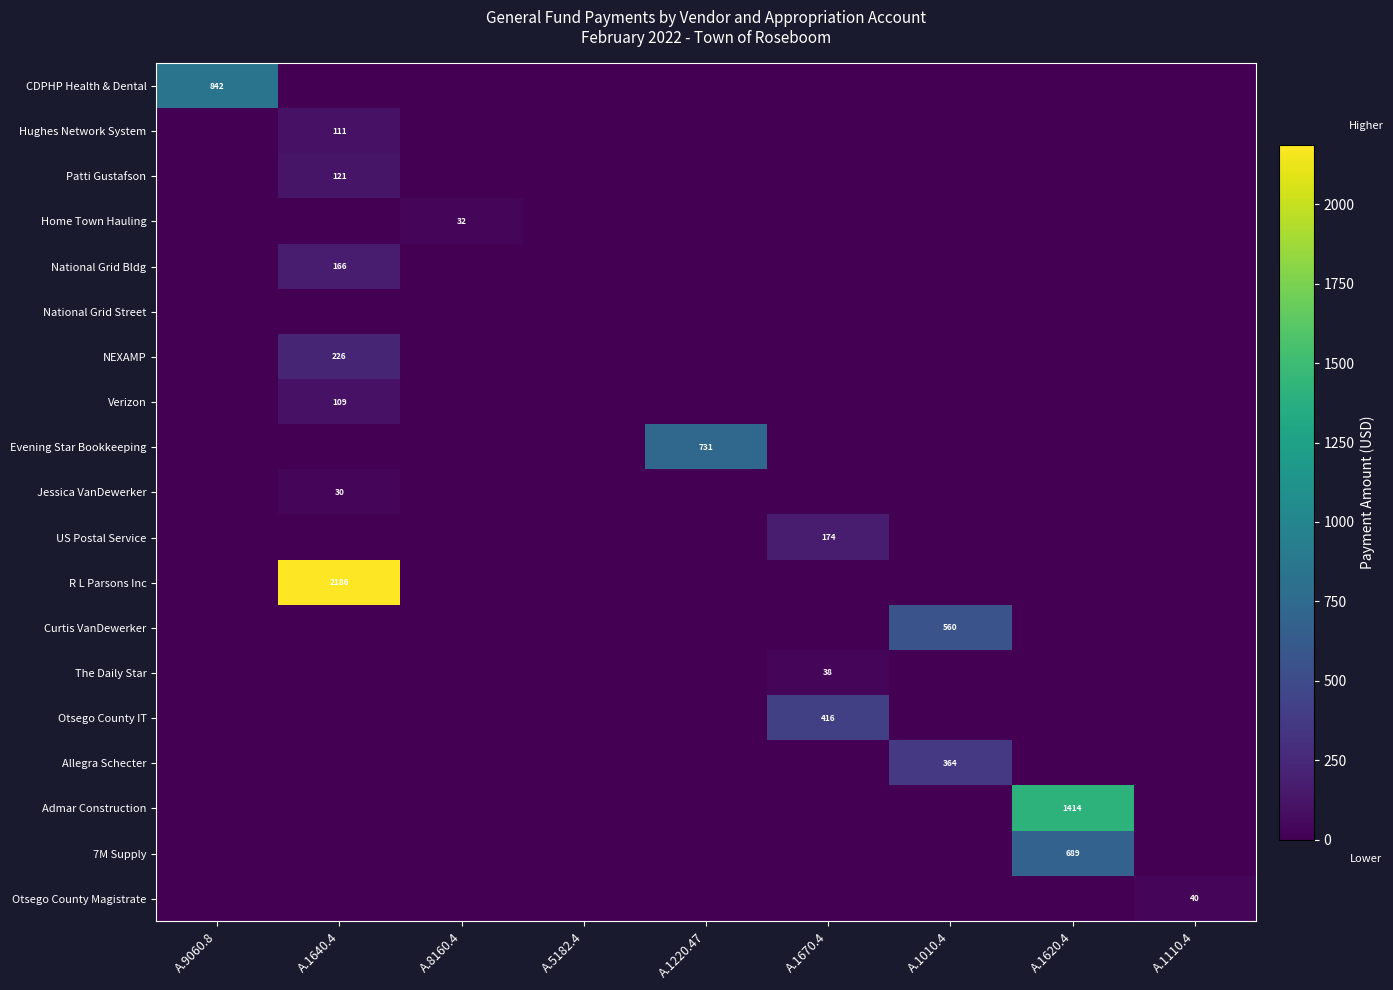

At A.8160.4, list the series in order from smallest to largest.

CDPHP Health & Dental, Hughes Network System, Patti Gustafson, National Grid Bldg, National Grid Street, NEXAMP, Verizon, Evening Star Bookkeeping, Jessica VanDewerker, US Postal Service, R L Parsons Inc, Curtis VanDewerker, The Daily Star, Otsego County IT, Allegra Schecter, Admar Construction, 7M Supply, Otsego County Magistrate, Home Town Hauling